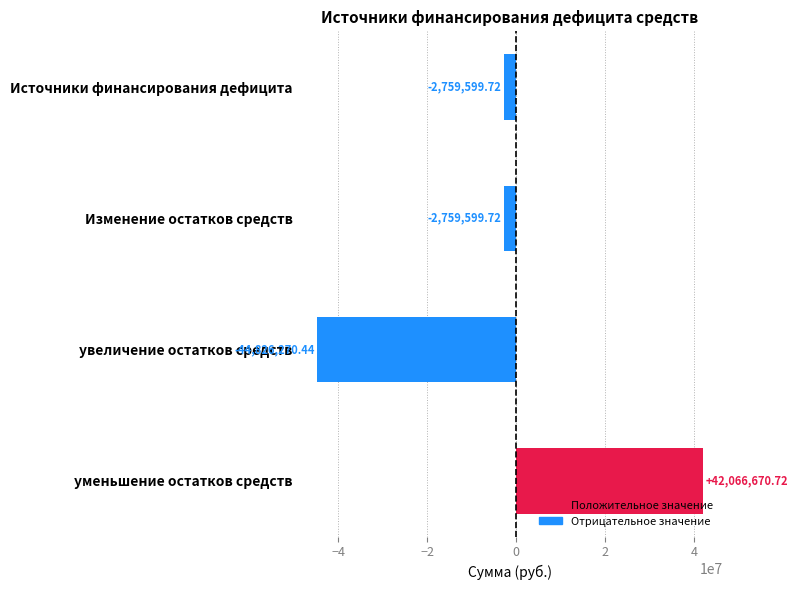

At which category does the chart reach its peak across all series?

уменьшение остатков средств